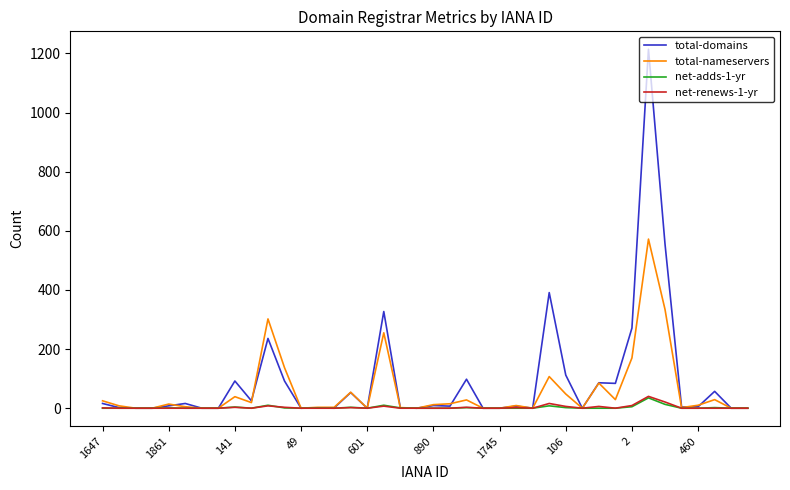

Which series has the widest spread of values?

total-domains